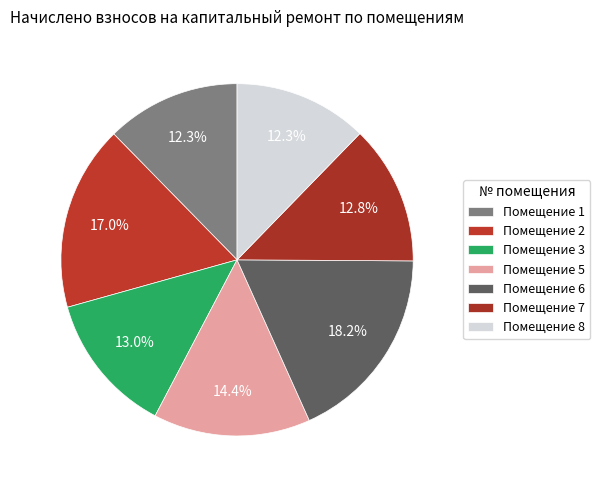

Is there any slice that represents more than half of the pie?

No